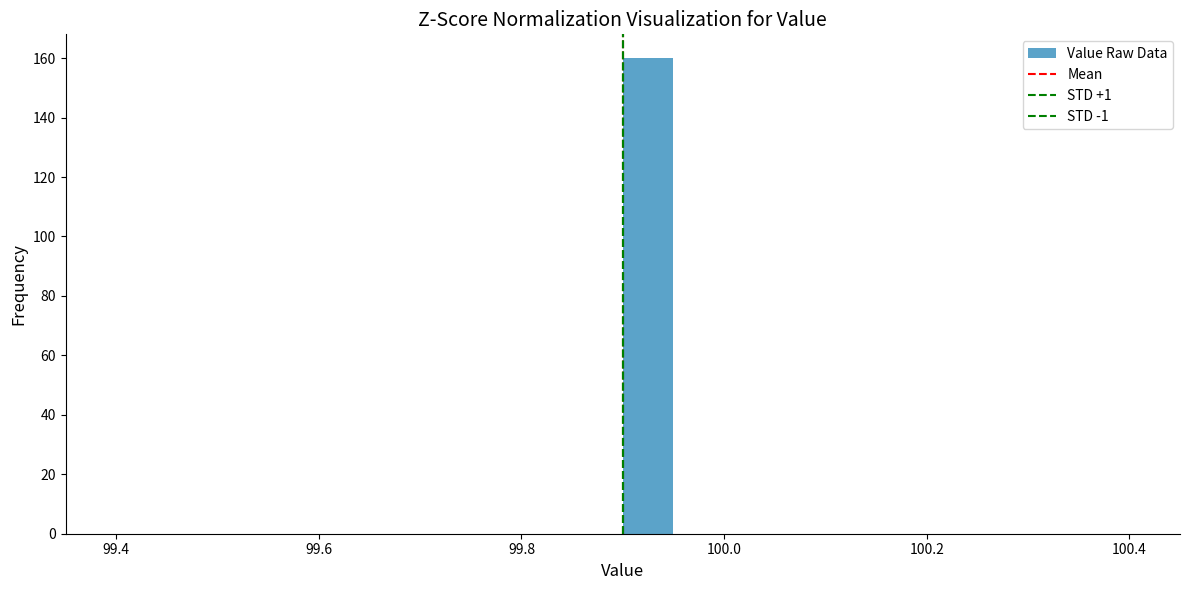

Read against the x-axis, roughly where is the centre of the tallest bar?

99.92